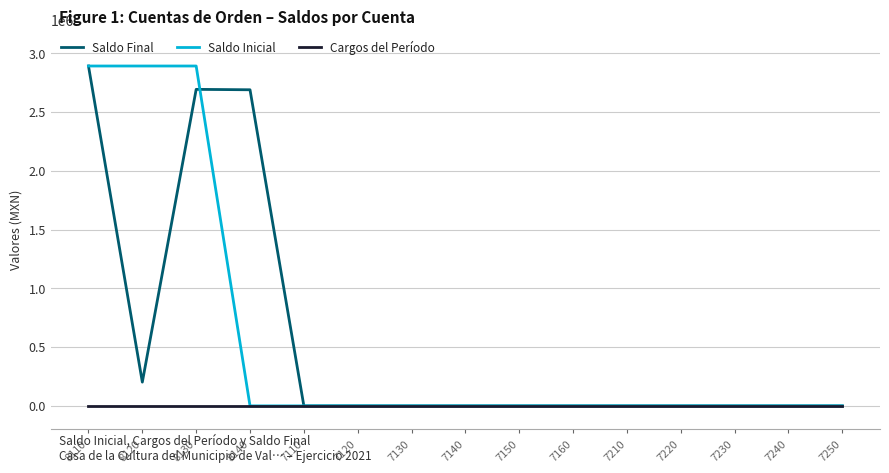

What is the highest value of the Saldo Inicial series?

2890904.0